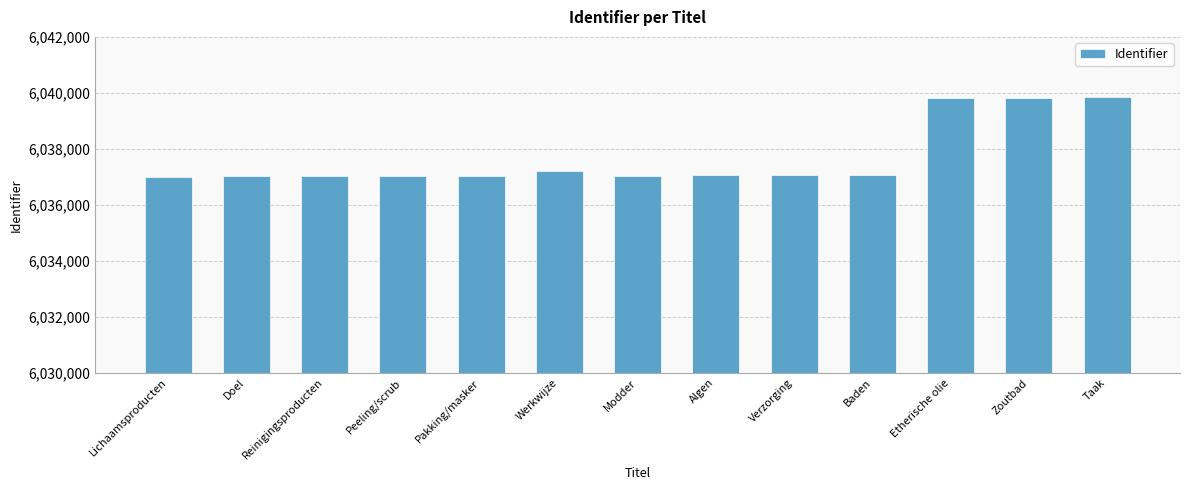

Approximately how many times larger is the value at Doel compared to Baden?

1.0